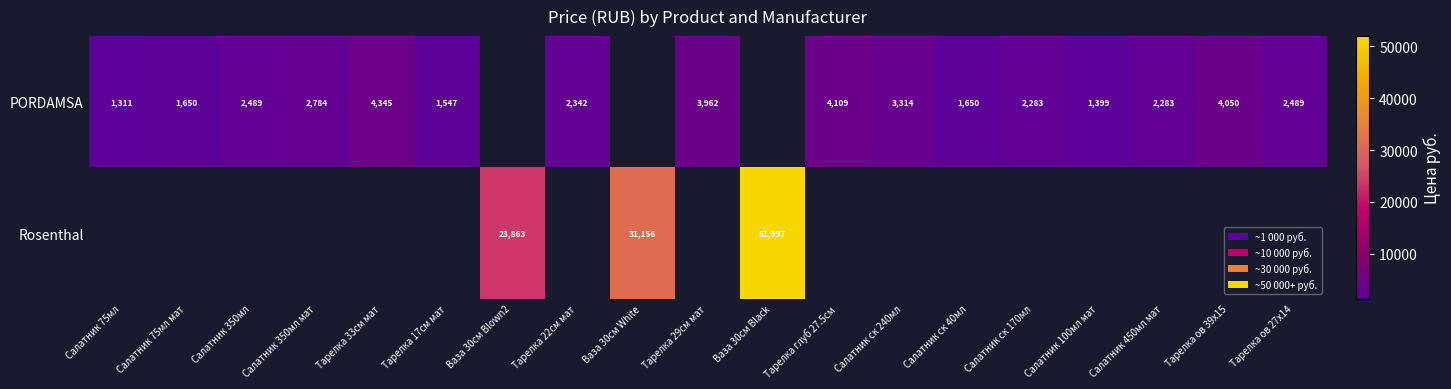

Is it true that Rosenthal equals 23863 at Ваза 30см Blown2?

True